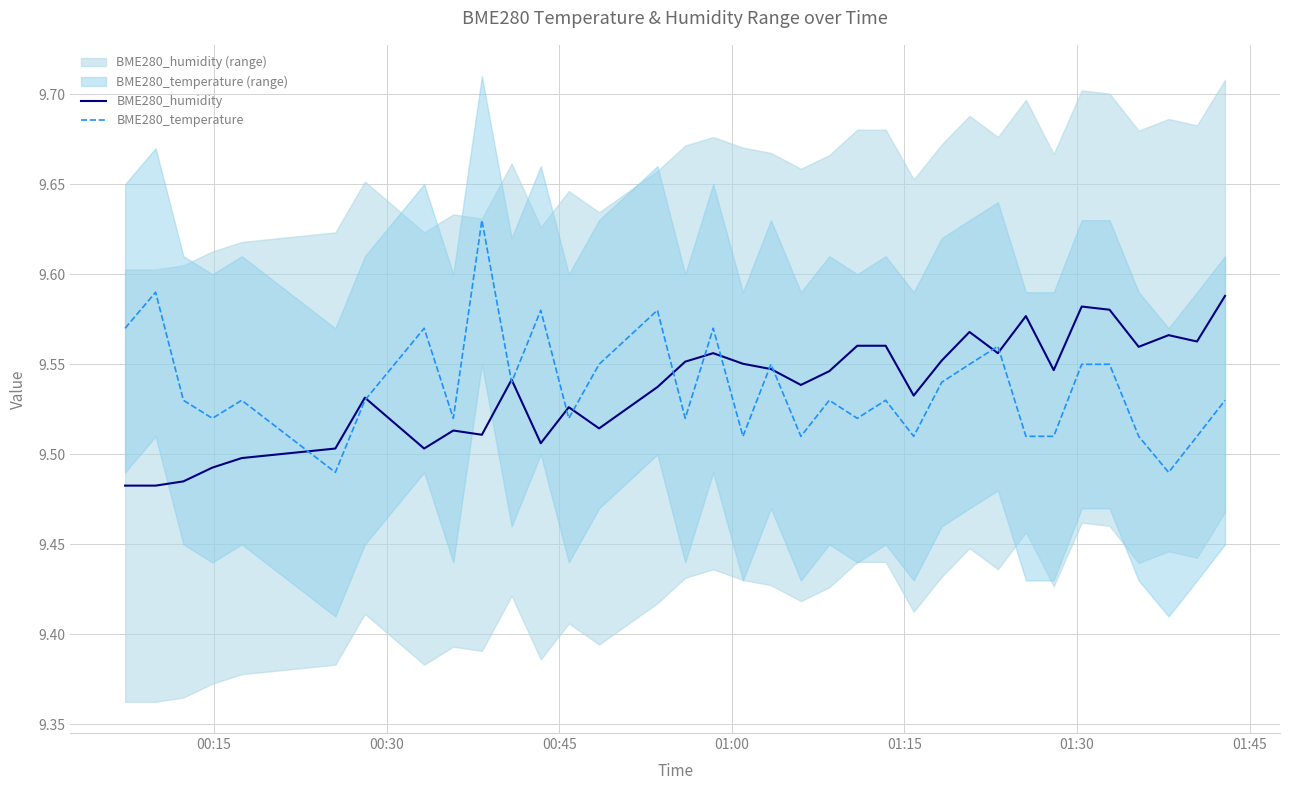

Is the value of BME280_temperature at 01:00 greater than the value of BME280_humidity at 17?

No